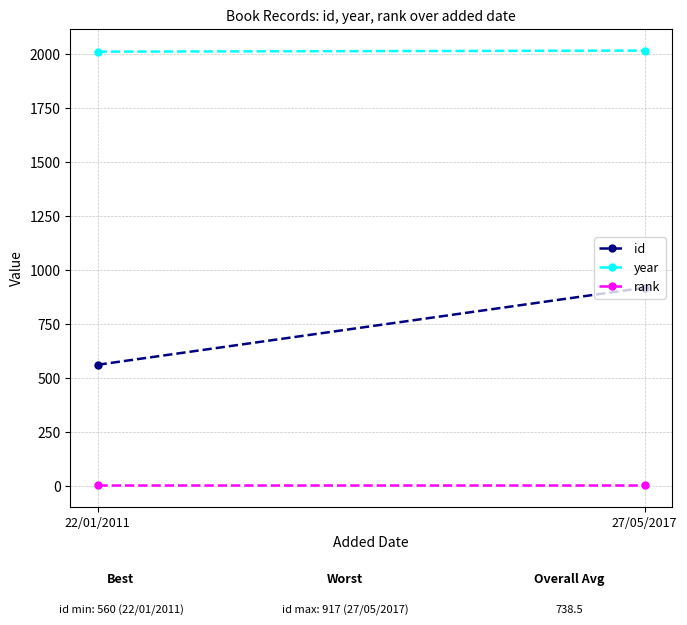

Reading right to left, list all the values displayed in this chart.

id: 917	560
year: 2015	2010
rank: 1	1